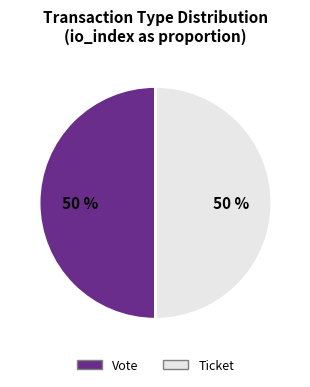

How many slices are in this pie chart?

2